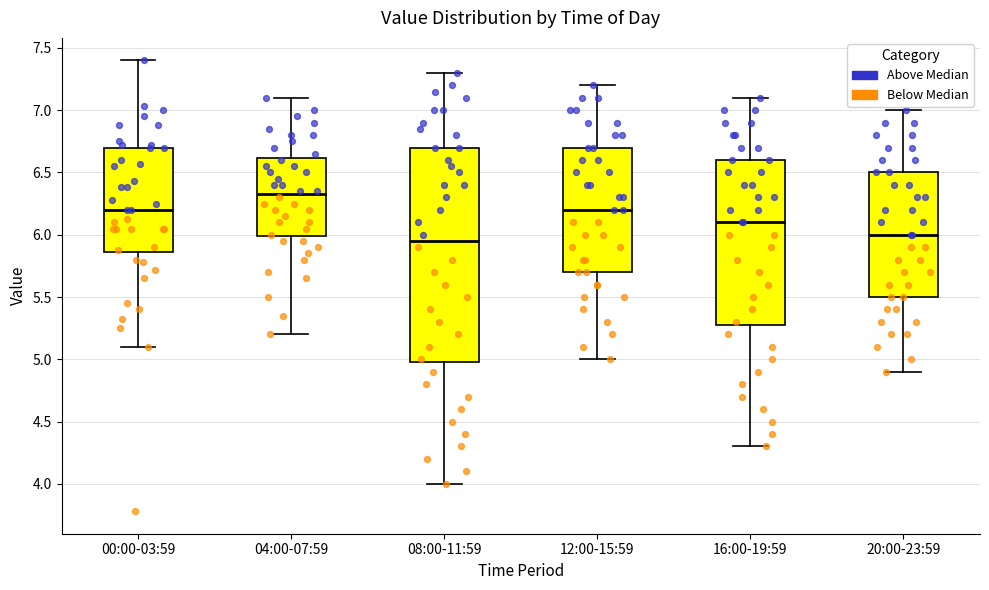

Comparing the boxes themselves (not the whiskers), which one is the tallest?

08:00-11:59